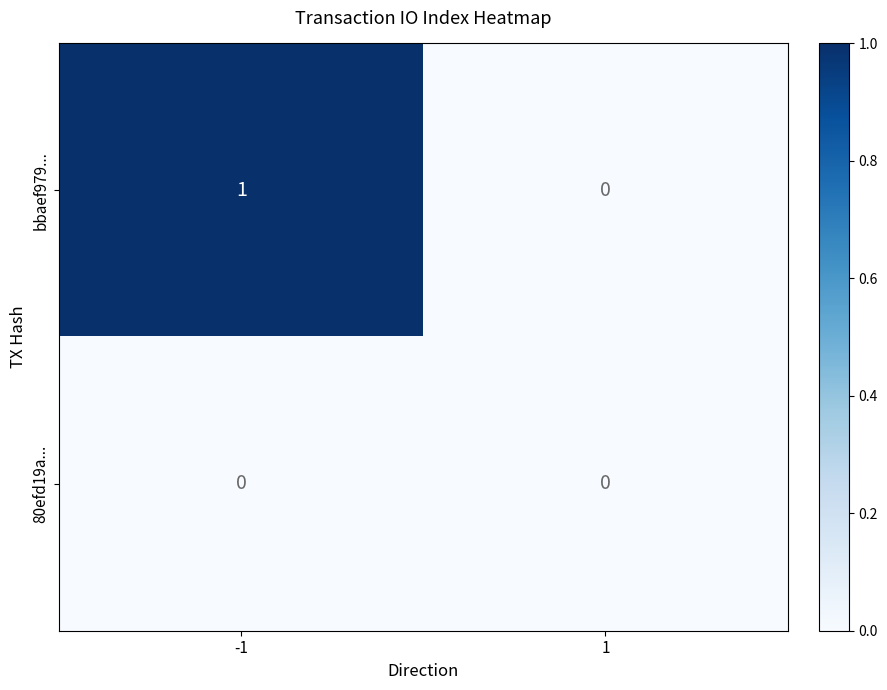

Rank the series by their maximum value, from lowest to highest.

80efd19a..., bbaef979...